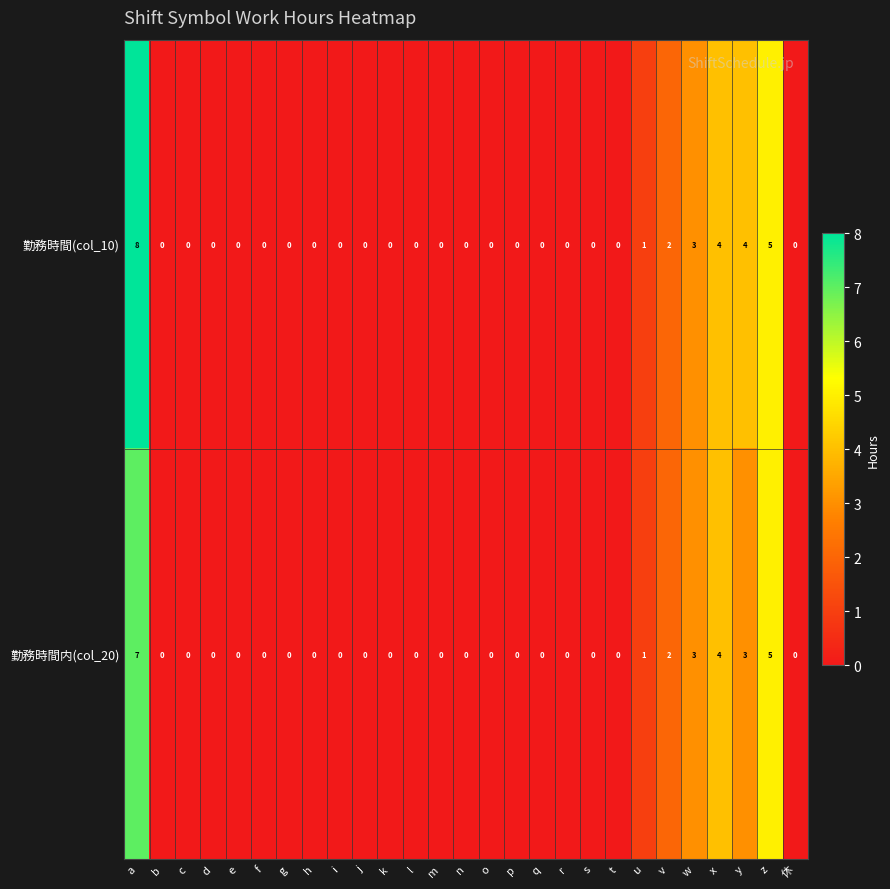

Count the number of data series in this chart.

2